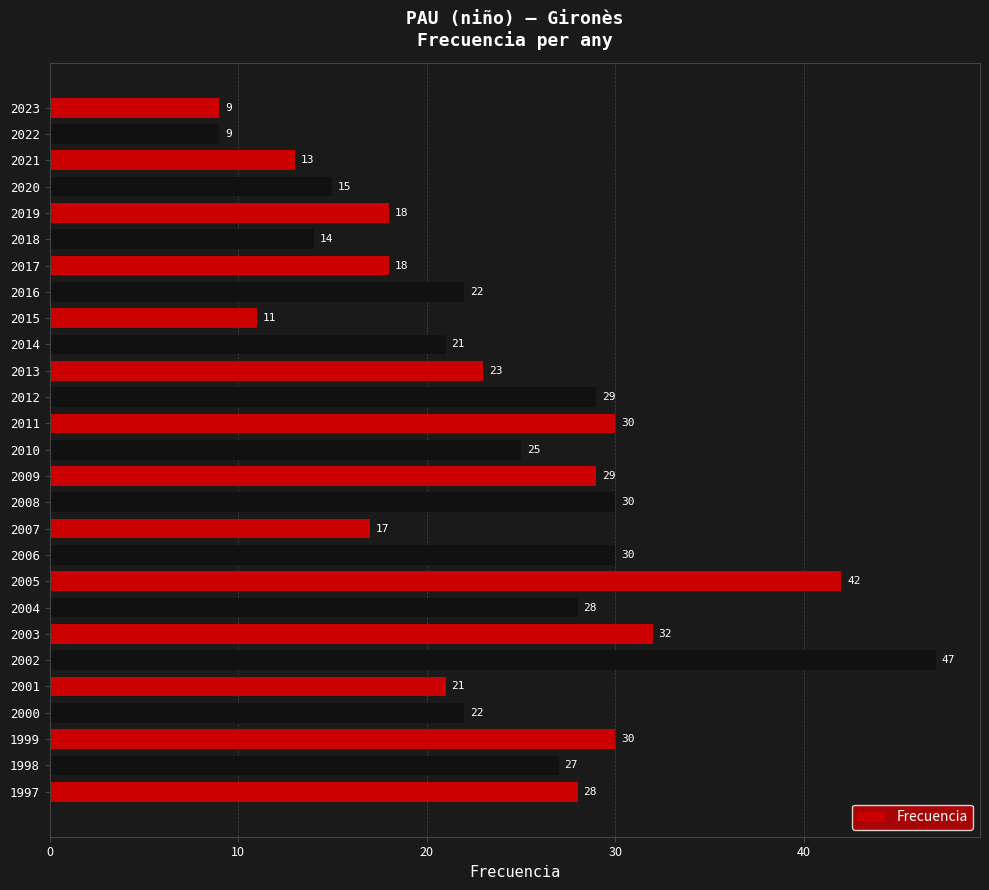

What is the approximate value at 1999?

30